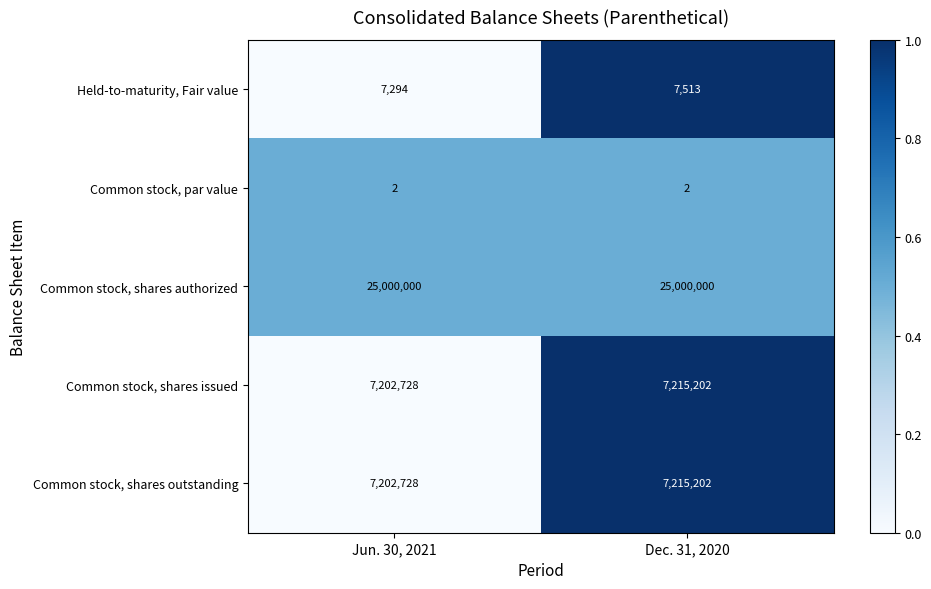

What is the spread (max minus min) of values at Jun. 30, 2021?

24999998